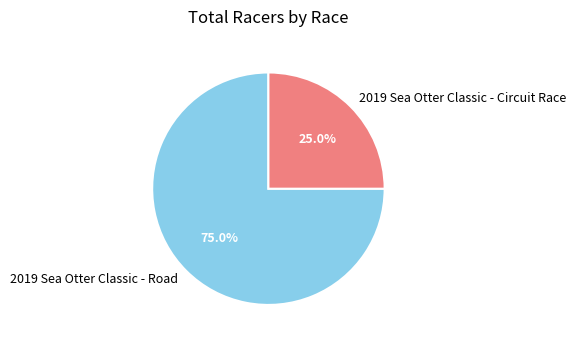

Which slice is the largest?

2019 Sea Otter Classic - Road